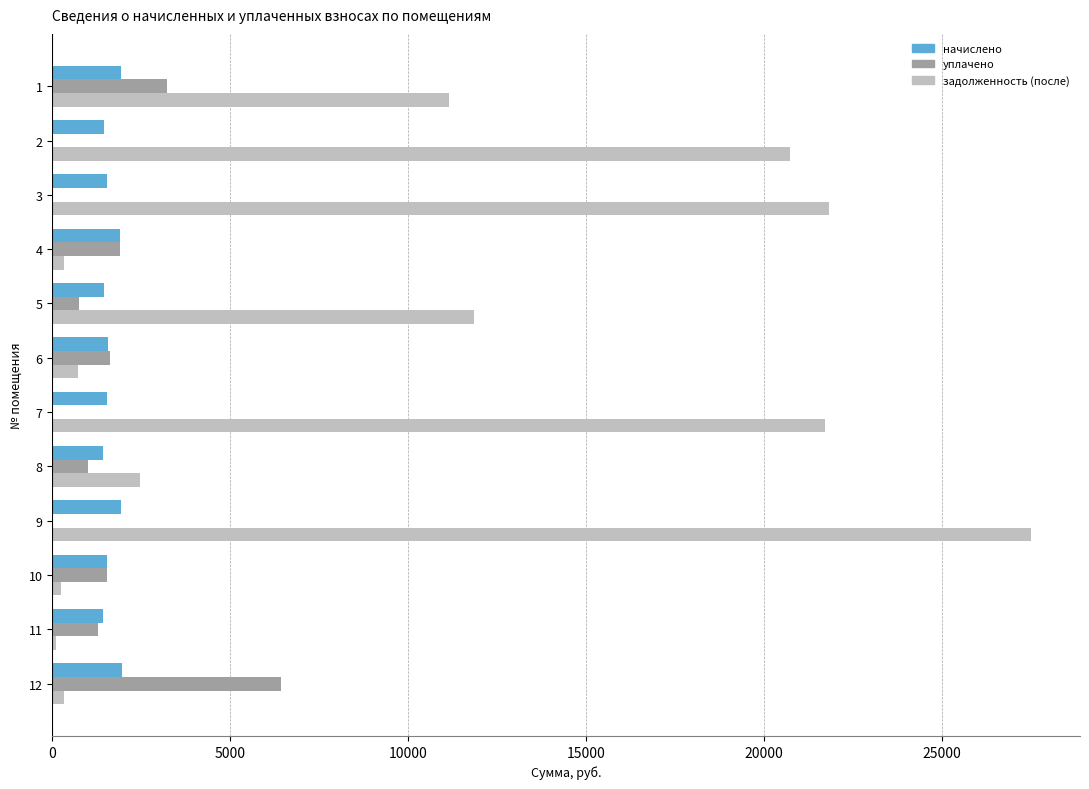

What are all the series names shown in the legend?

начислено, уплачено, задолженность (после)